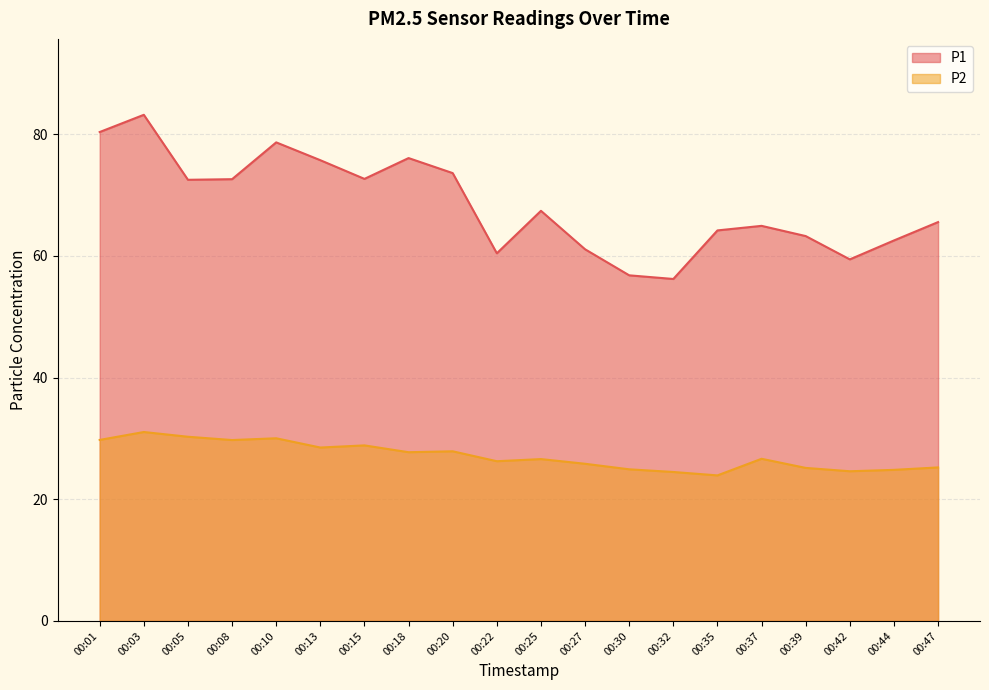

What is the total value across all series at 00:42?

84.0